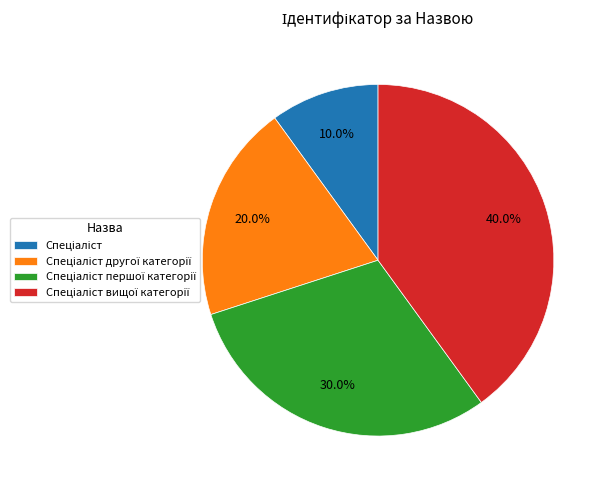

Does any single category account for the majority?

No